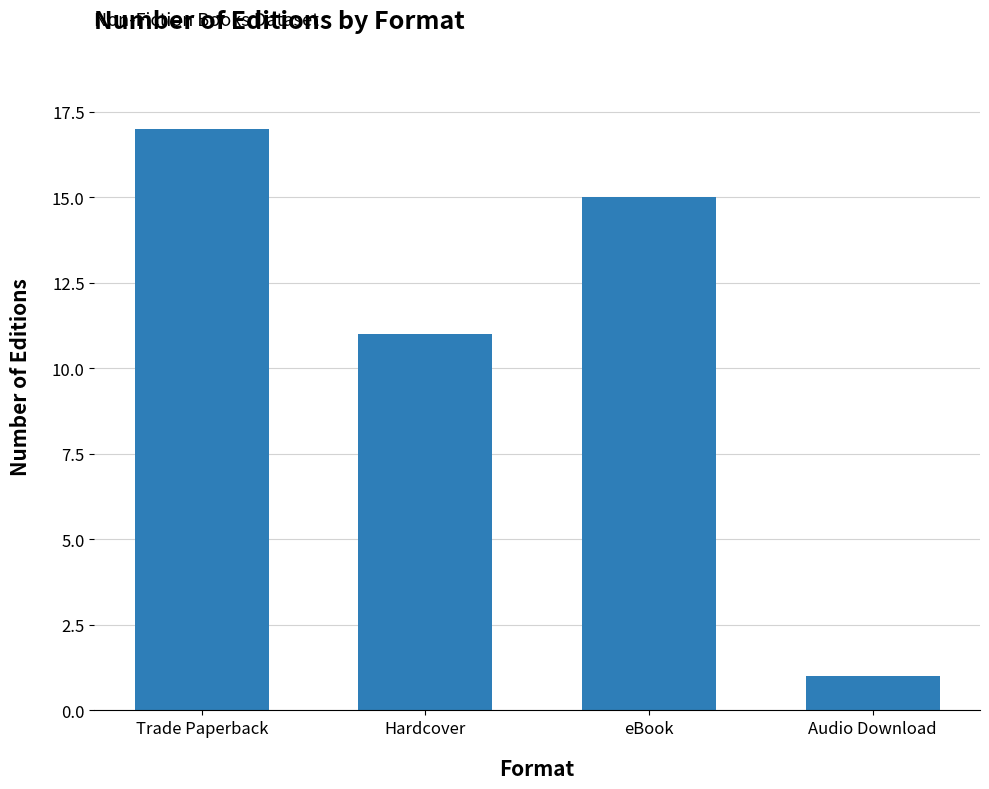

What is the difference between the values at Audio Download and Trade Paperback?

16